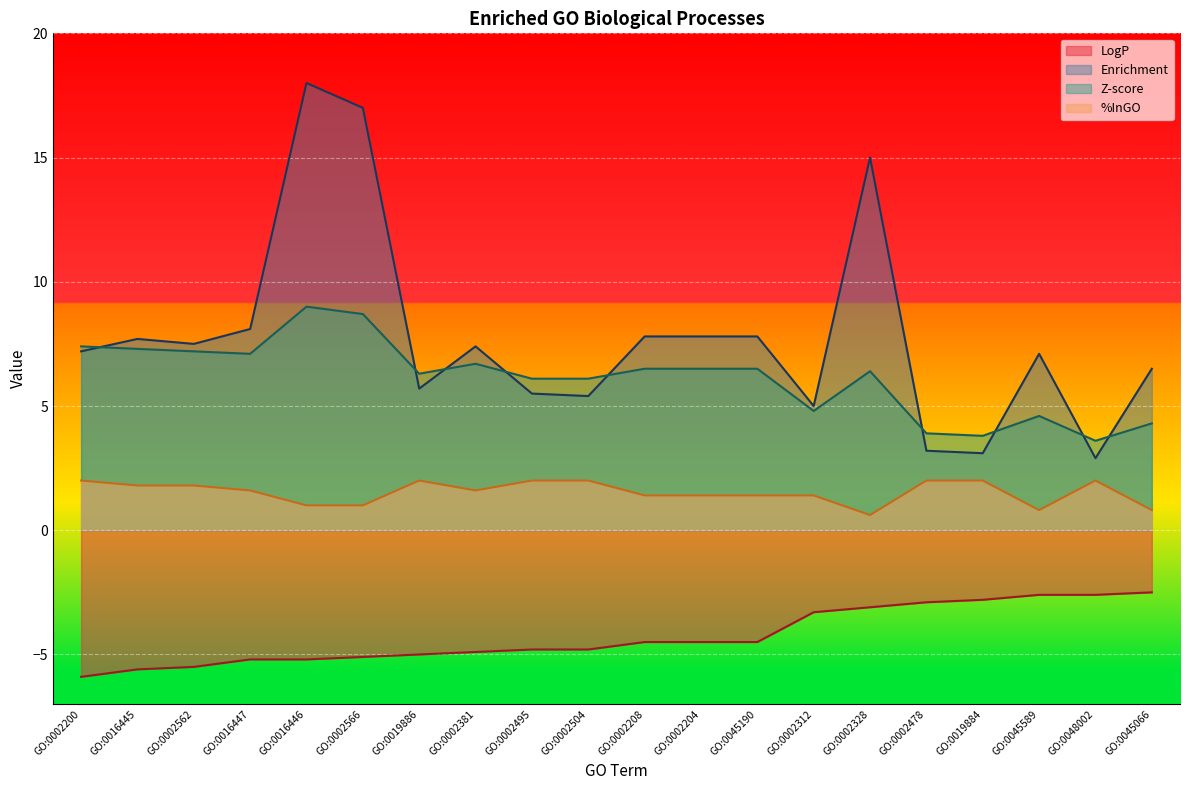

Does the chart display data point markers on the line(s)?

No